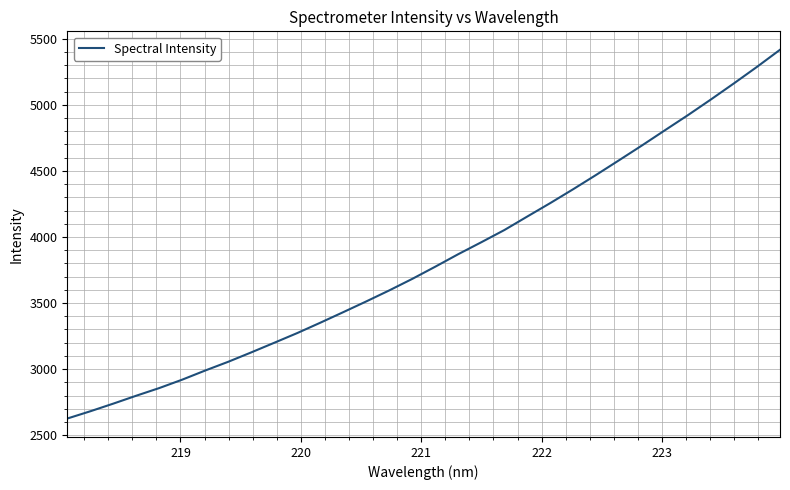

What is the difference between the maximum and minimum values?

2790.3